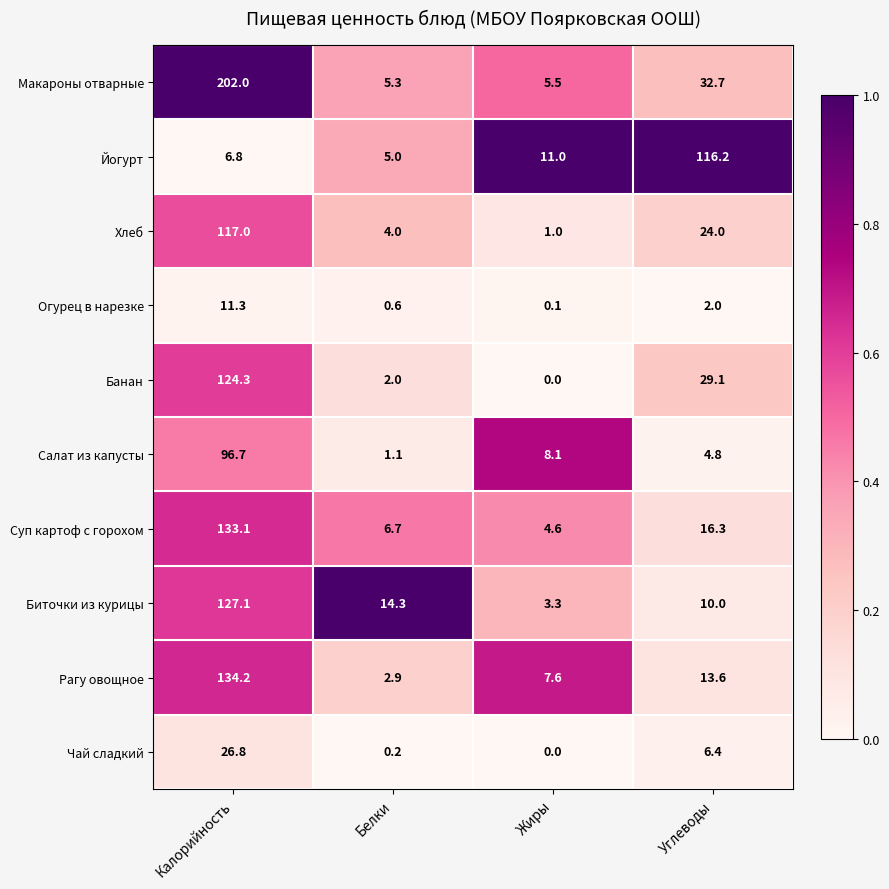

Which series changed the most between Калорийность and Углеводы?

Макароны отварные